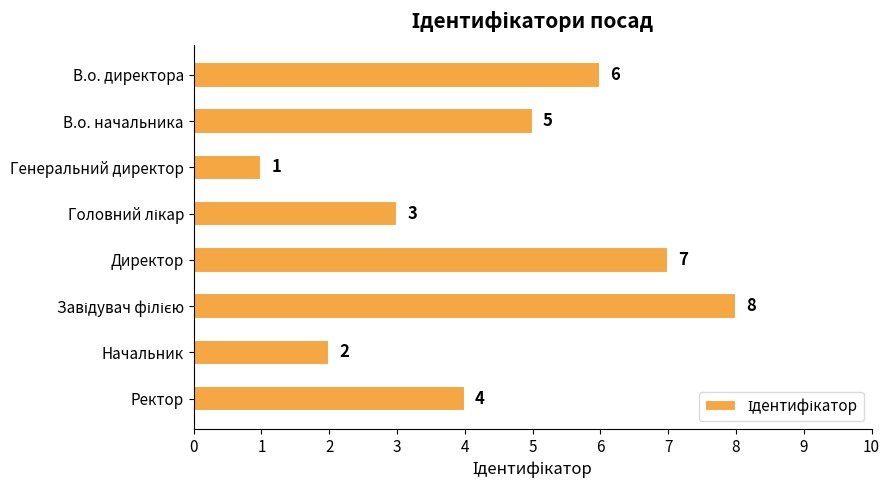

How many bars are there in total?

8